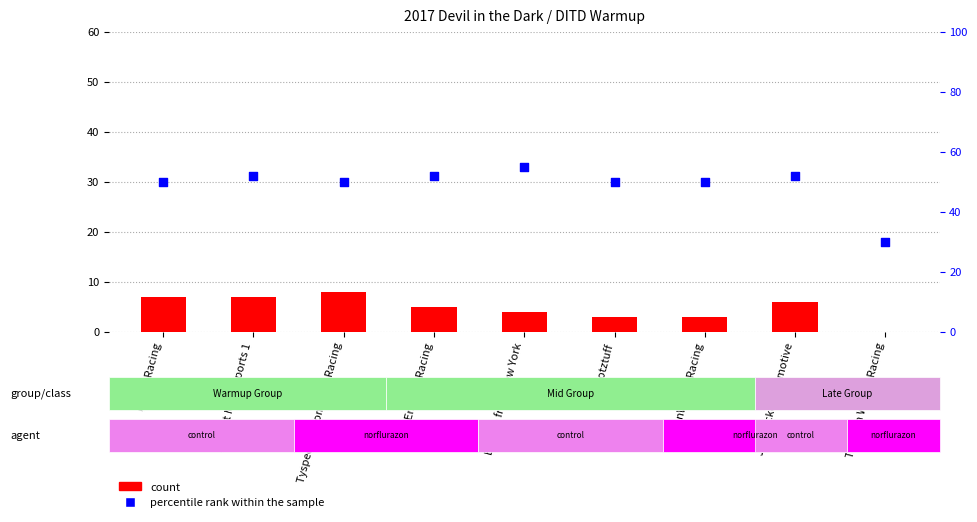

At which category is the sum across all series the highest?

Flatout Motorsports 1